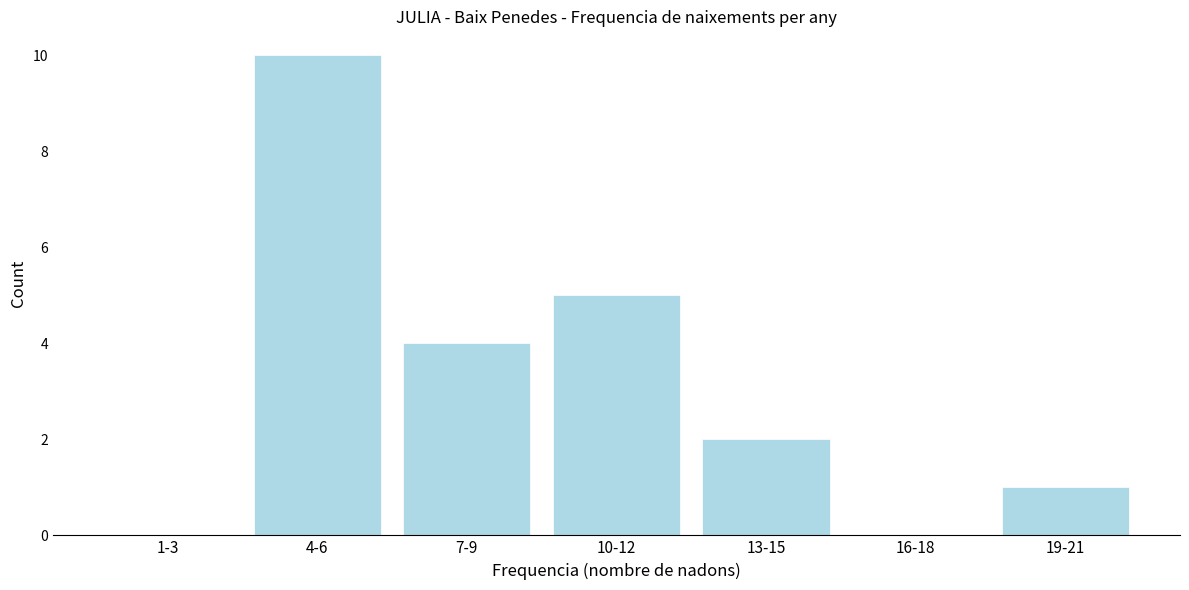

Reading right to left, what are all the values shown in this chart?

19-21=1	16-18=0	13-15=2	10-12=5	7-9=4	4-6=10	1-3=0